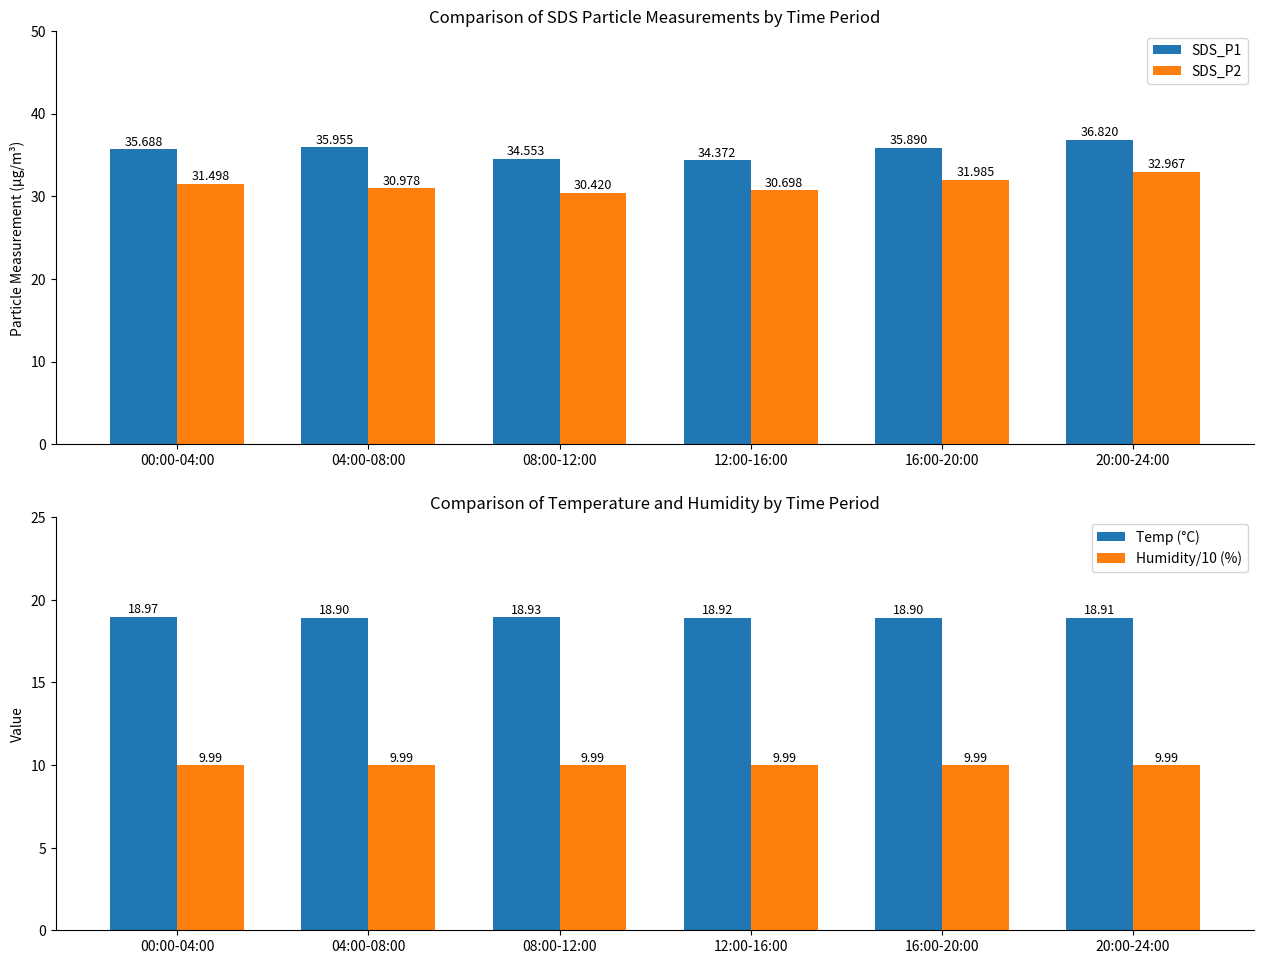

Reading left to right, what are all the values shown in this chart?

SDS_P1: 35.7	36.0	34.6	34.4	35.9	36.8
SDS_P2: 31.5	31.0	30.4	30.7	32.0	33.0
Temp (°C): 19.0	18.9	18.9	18.9	18.9	18.9
Humidity/10 (%): 10.0	10.0	10.0	10.0	10.0	10.0